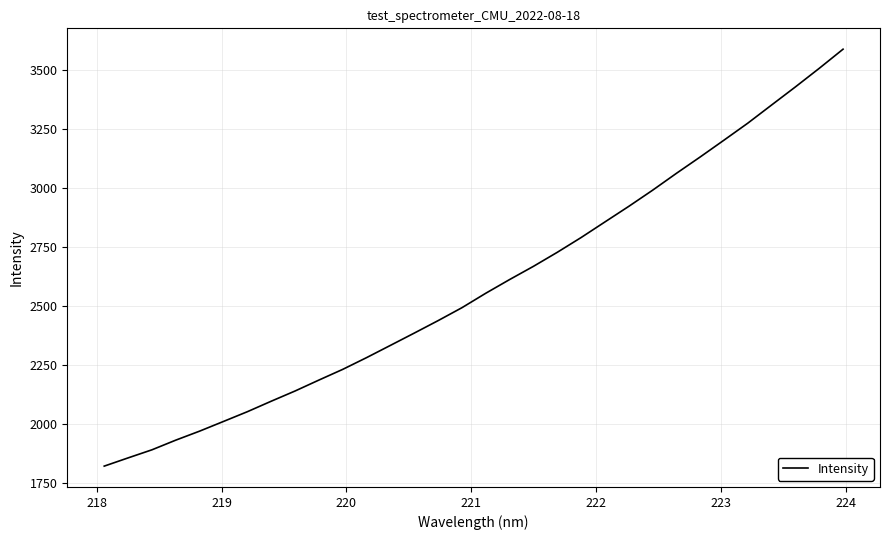

How many values exceed 2554?

16